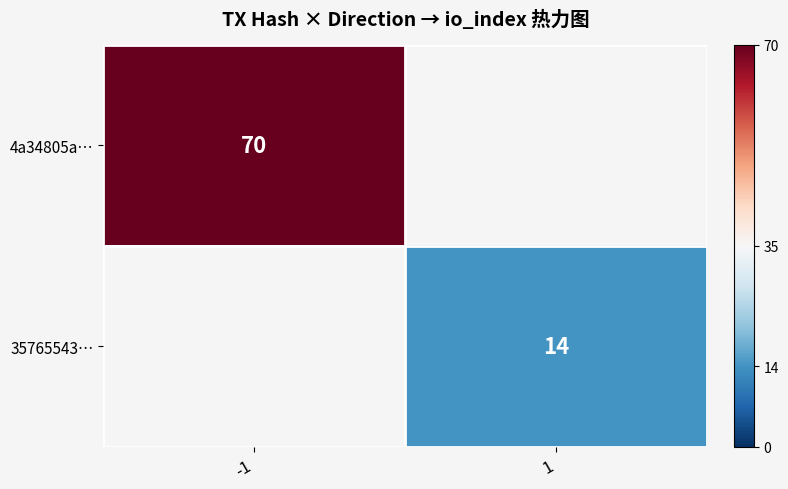

True or false: 35765543… has a value of 4 at 1.

False